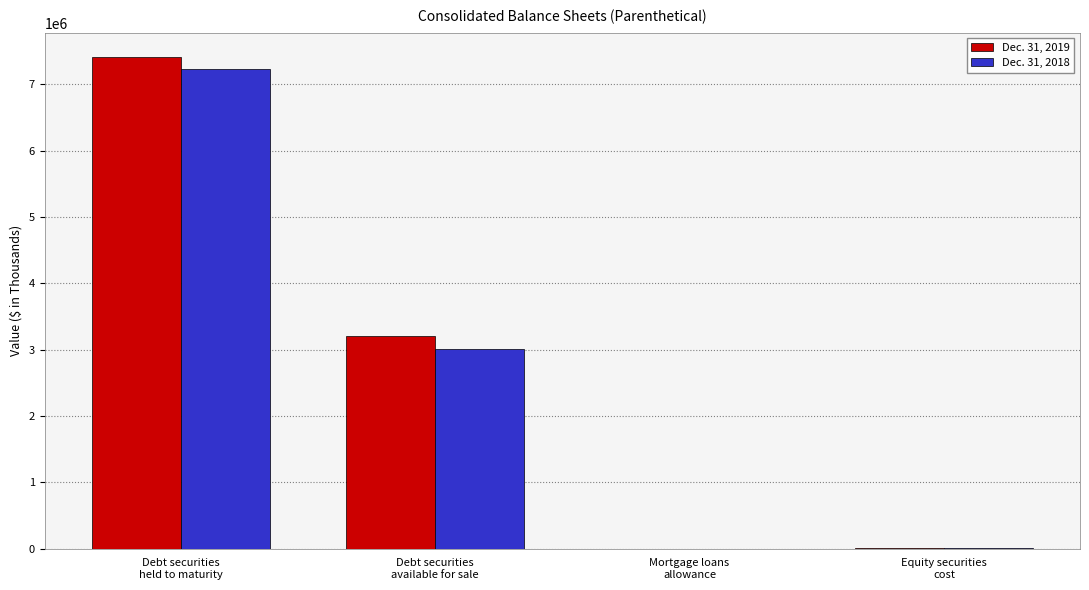

True or false: Dec. 31, 2019 has a value of 2368228 at Debt securities
held to maturity.

False